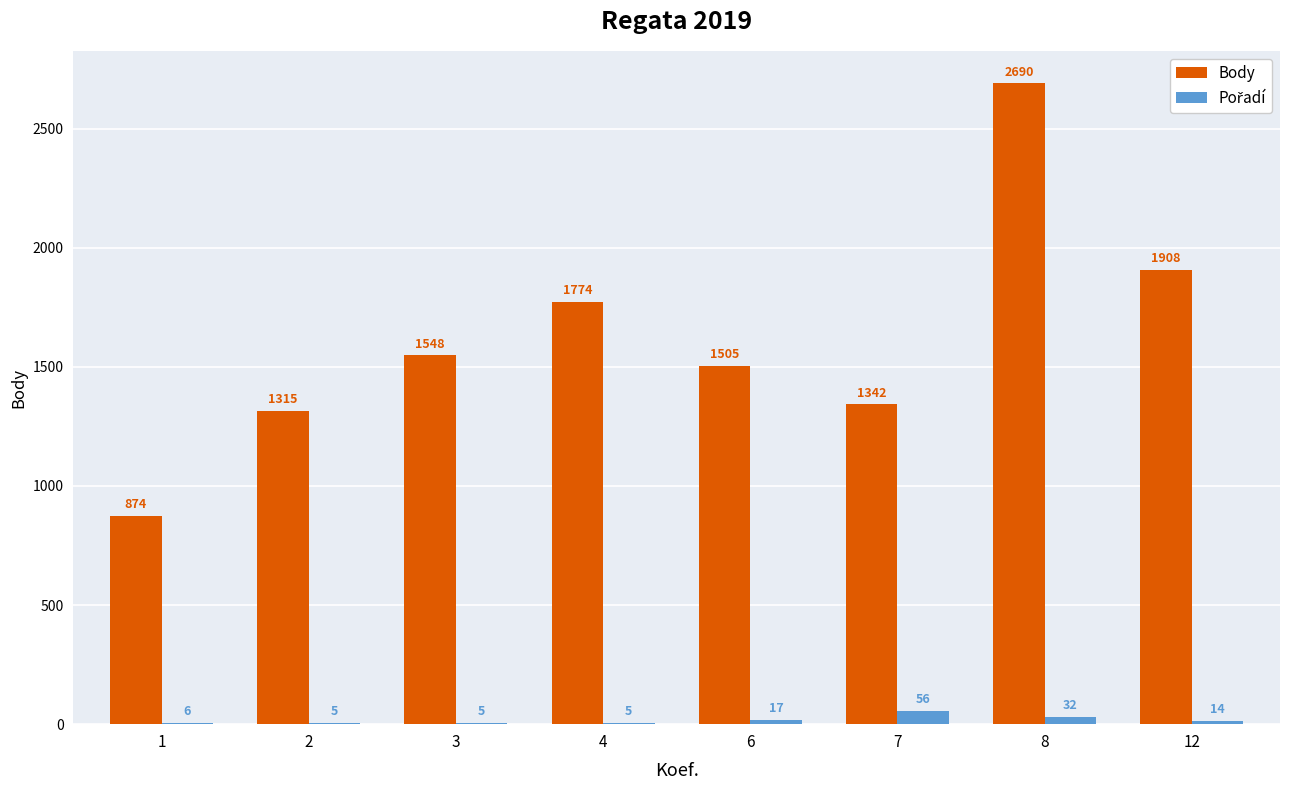

What is the greatest value displayed?

2690